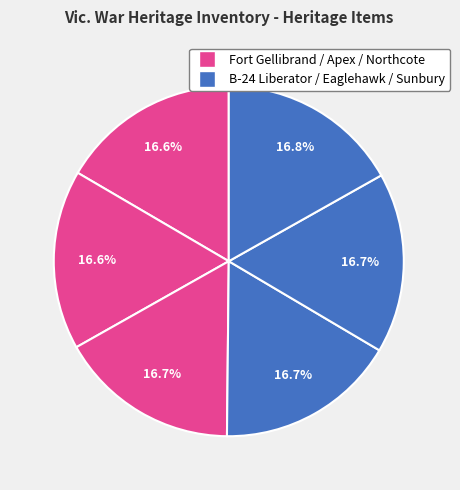

Count the number of slices in the pie.

6